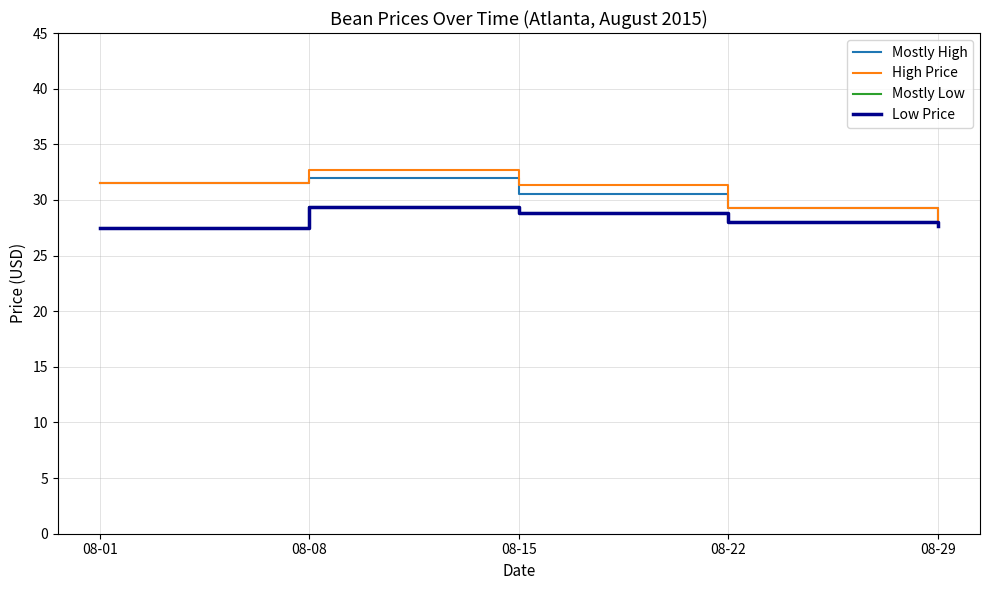

Which series has the widest spread of values?

High Price